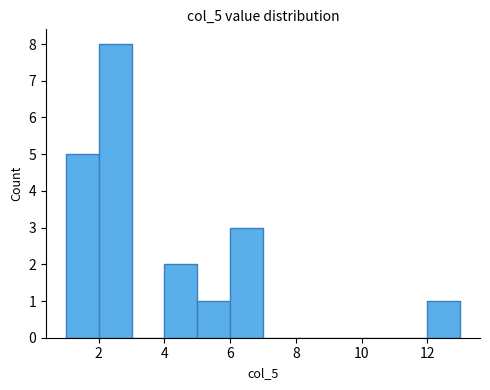

Which range on the x-axis has the tallest bar?

2 to 3